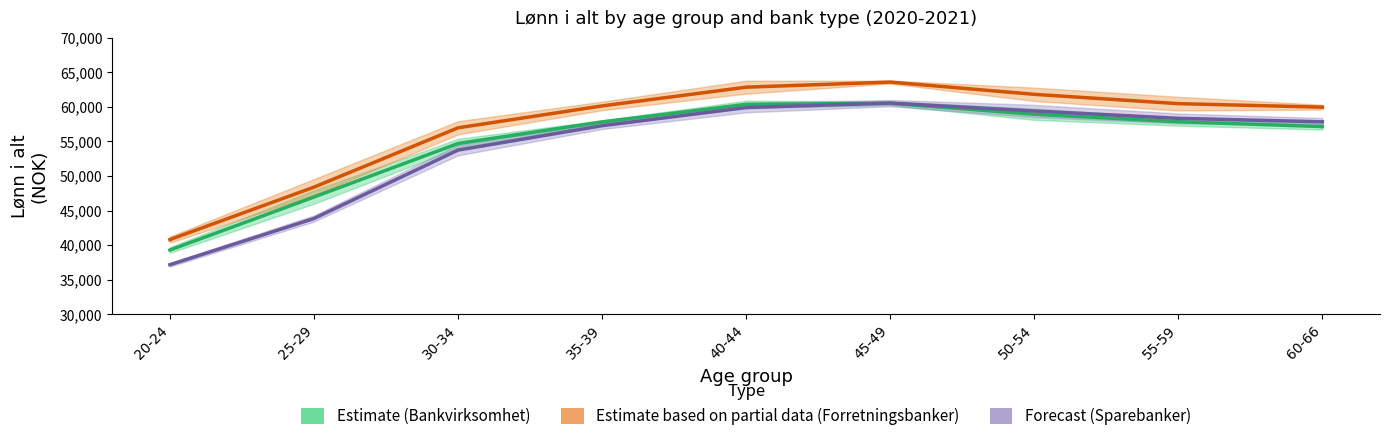

At which category is the sum across all series the highest?

45-49